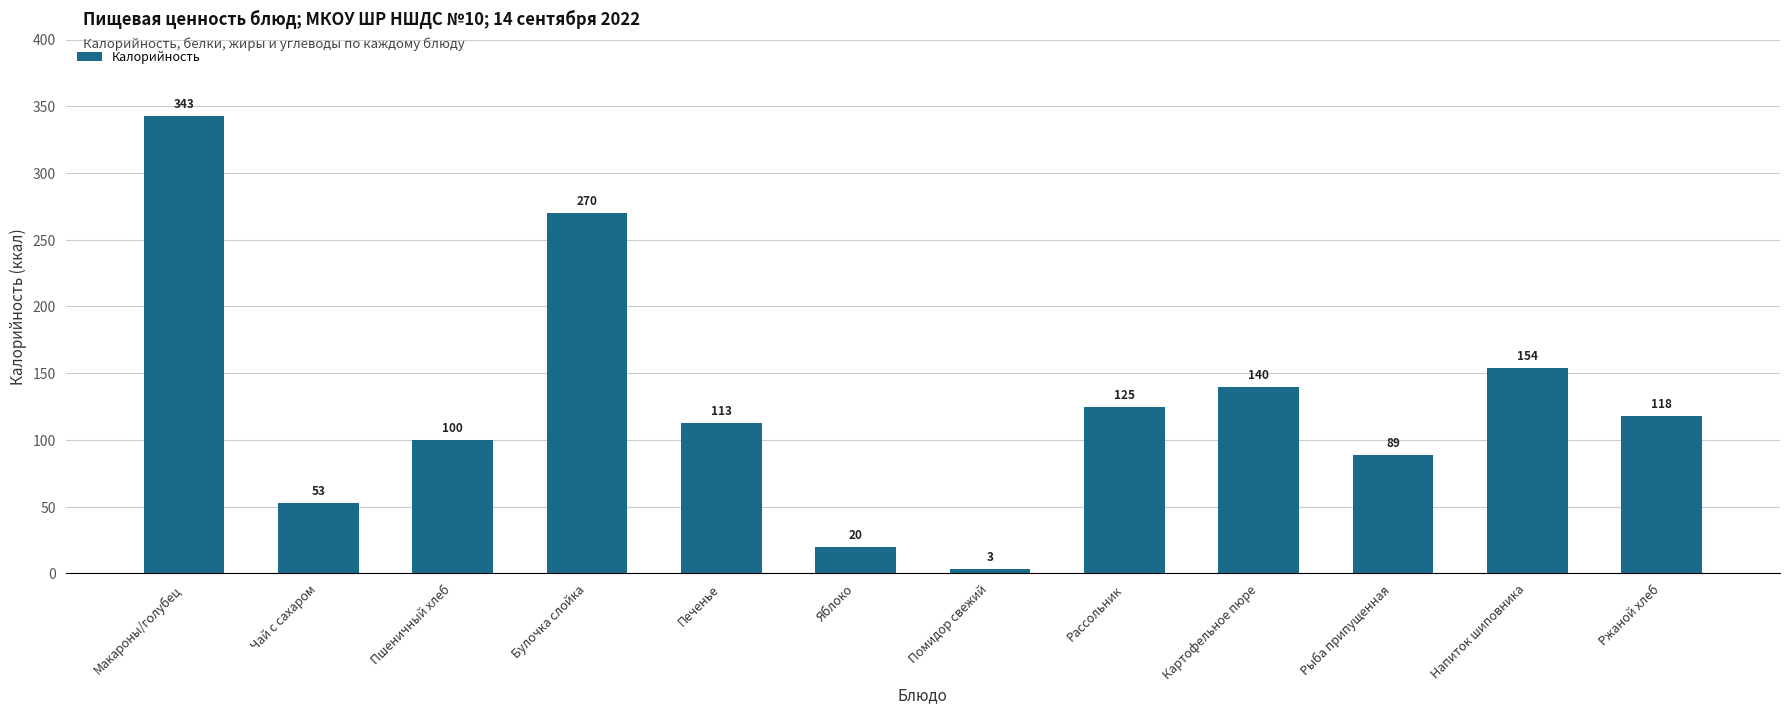

List the labels in order of value, largest first.

Макароны/голубец, Булочка слойка, Напиток шиповника, Картофельное пюре, Рассольник, Ржаной хлеб, Печенье, Пшеничный хлеб, Рыба припущенная, Чай с сахаром, Яблоко, Помидор свежий